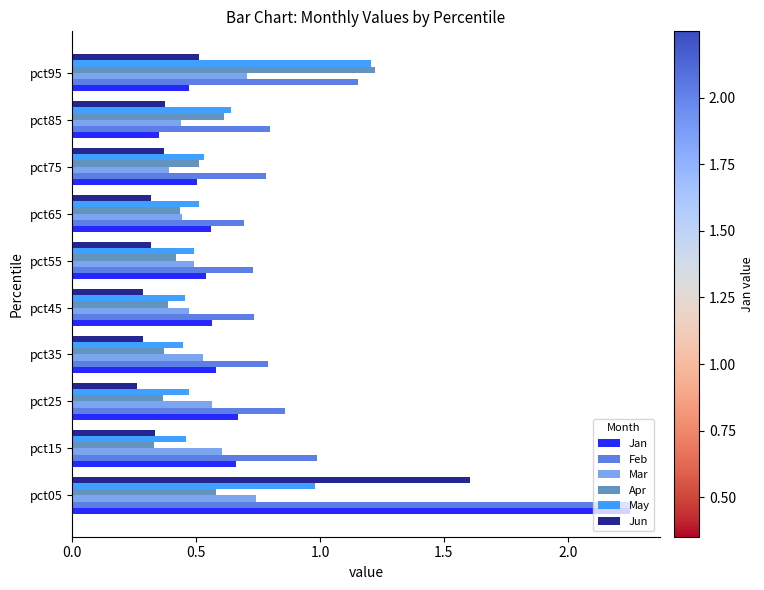

Is it true that Mar equals 0.4 at pct85?

True